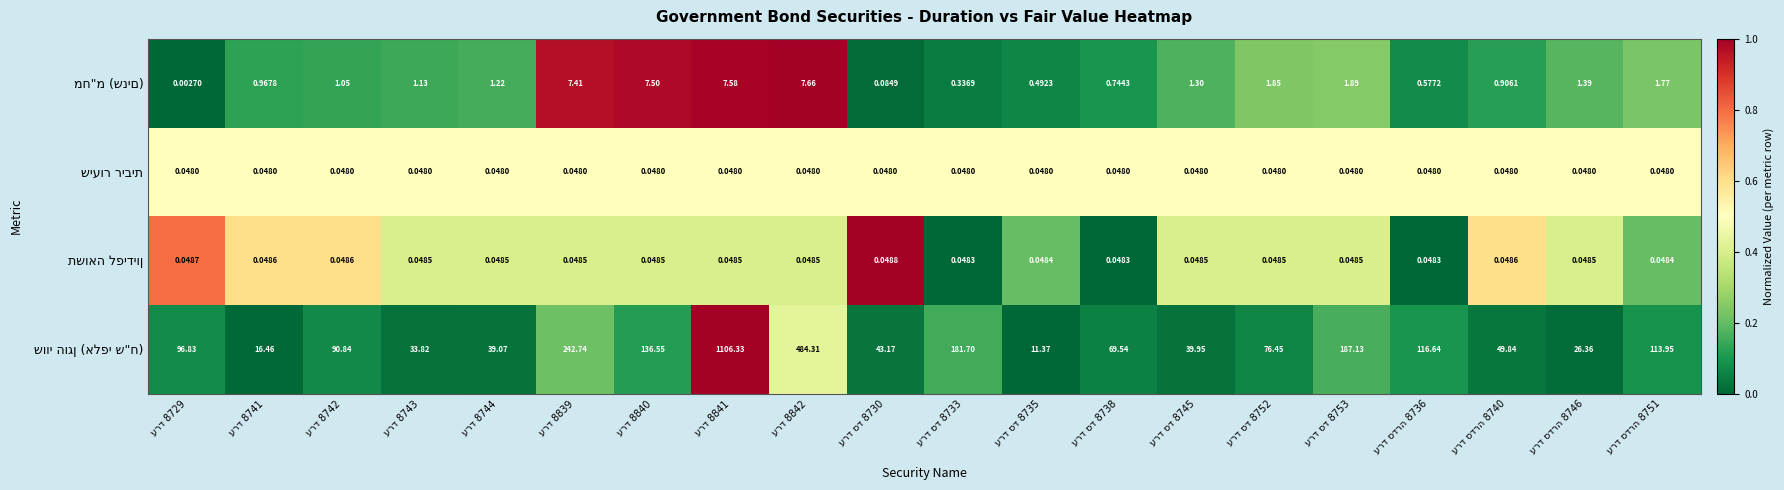

How many distinct data groups are displayed?

4